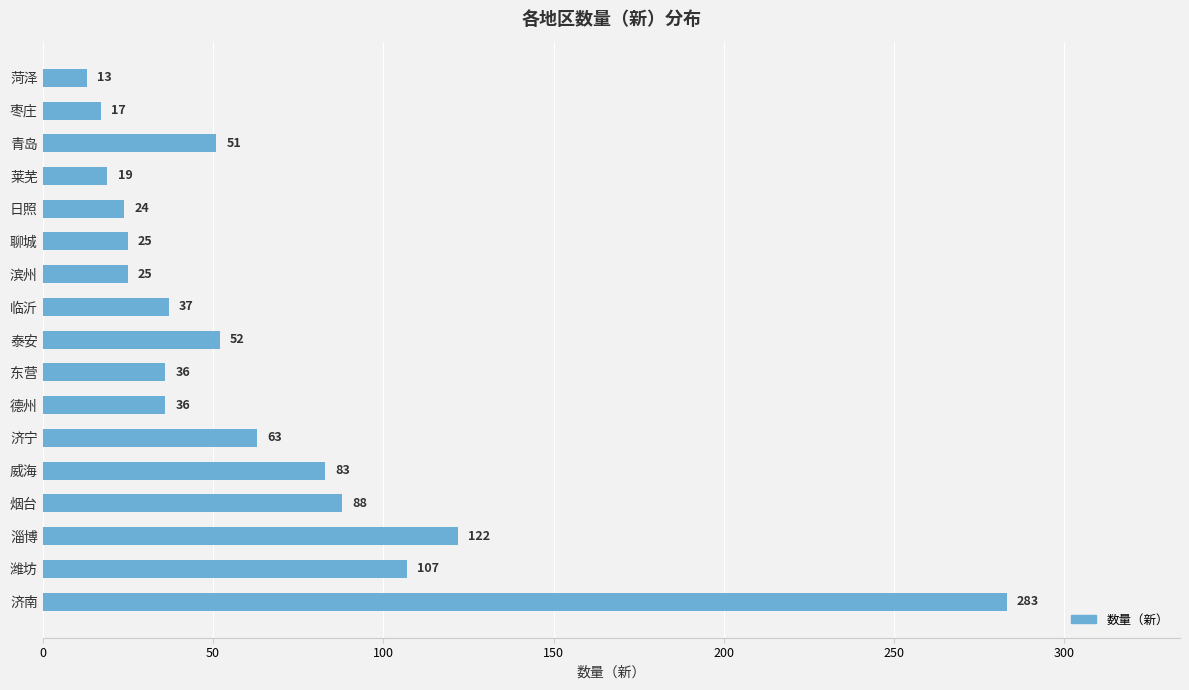

What is the change in value from 潍坊 to 临沂?

-70